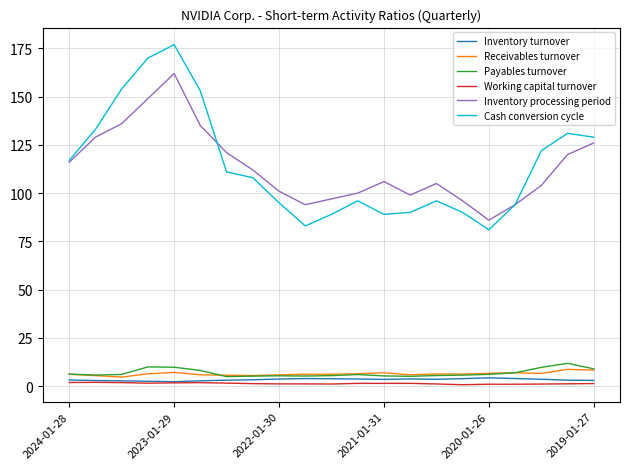

List the series in order of their peak value, highest first.

Cash conversion cycle, Inventory processing period, Payables turnover, Receivables turnover, Inventory turnover, Working capital turnover